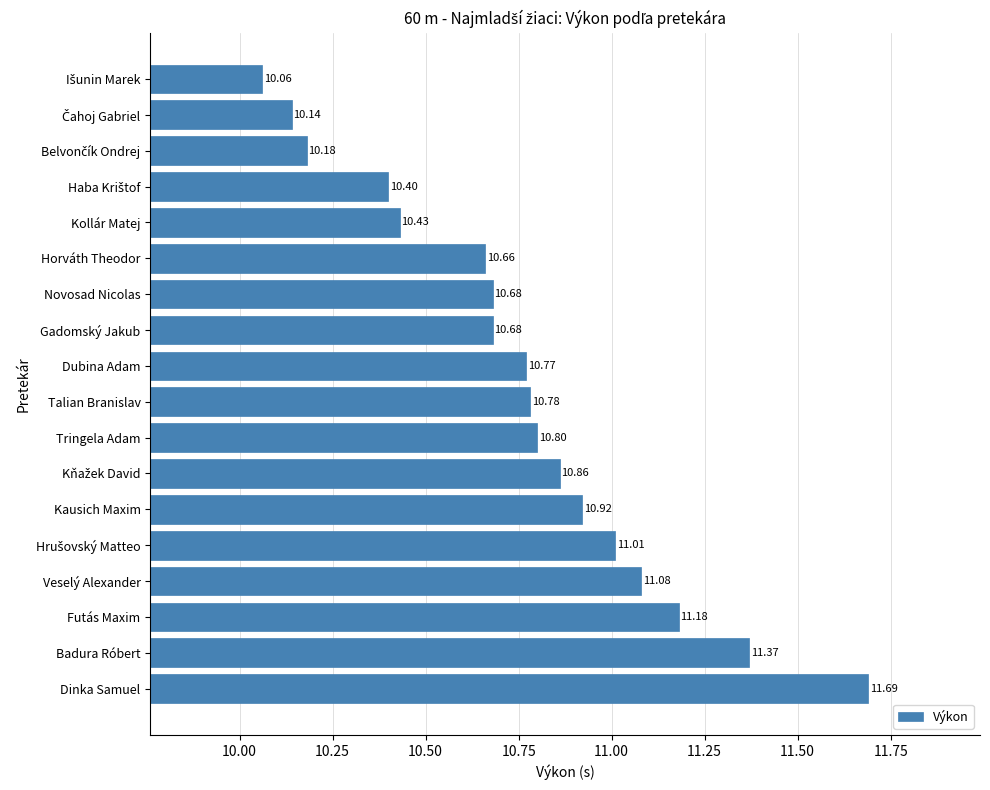

What is the smallest value displayed?

10.1